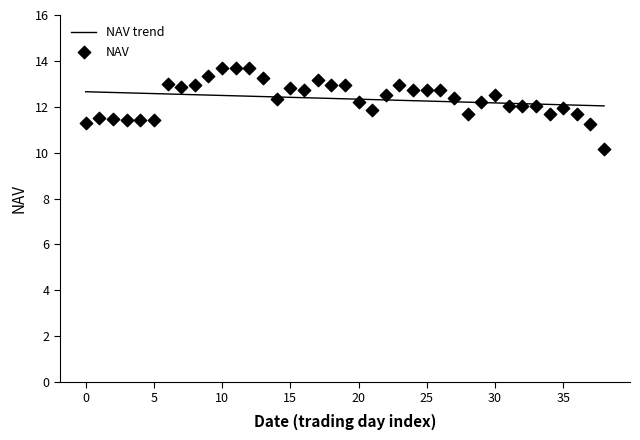

What is the change in value from 4 to 14?

+1.0